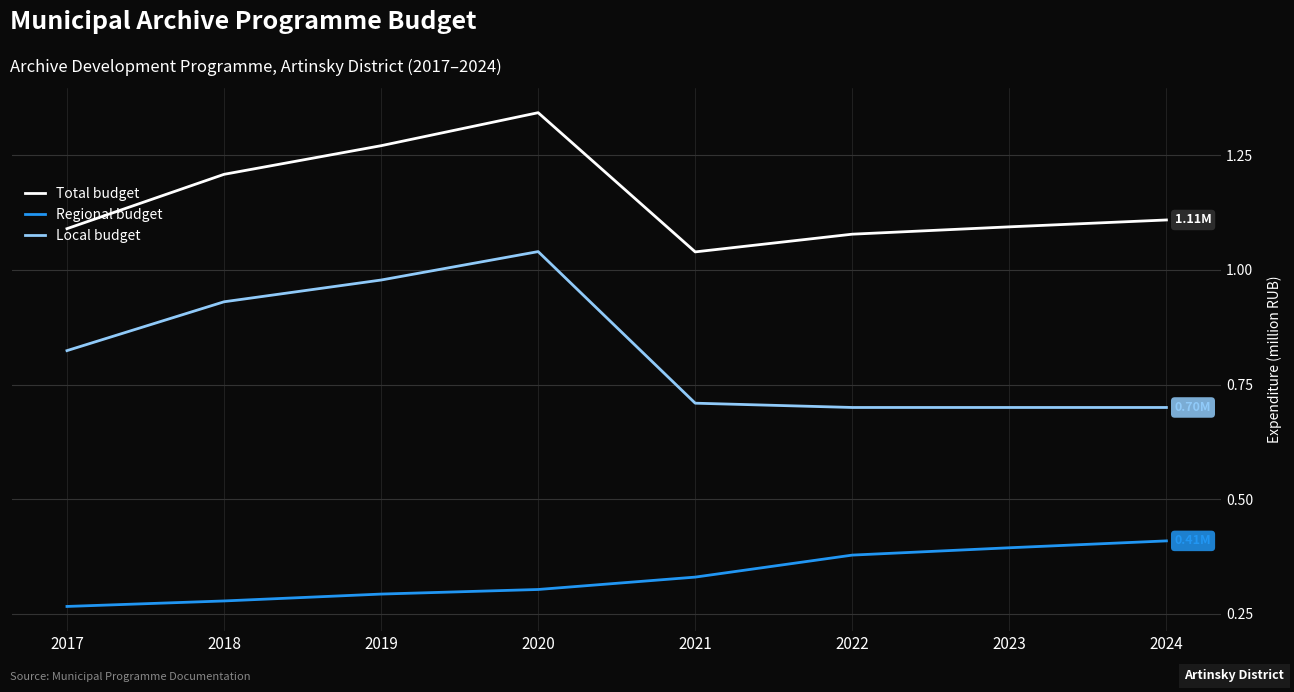

Which series has the largest total across all categories?

Total budget